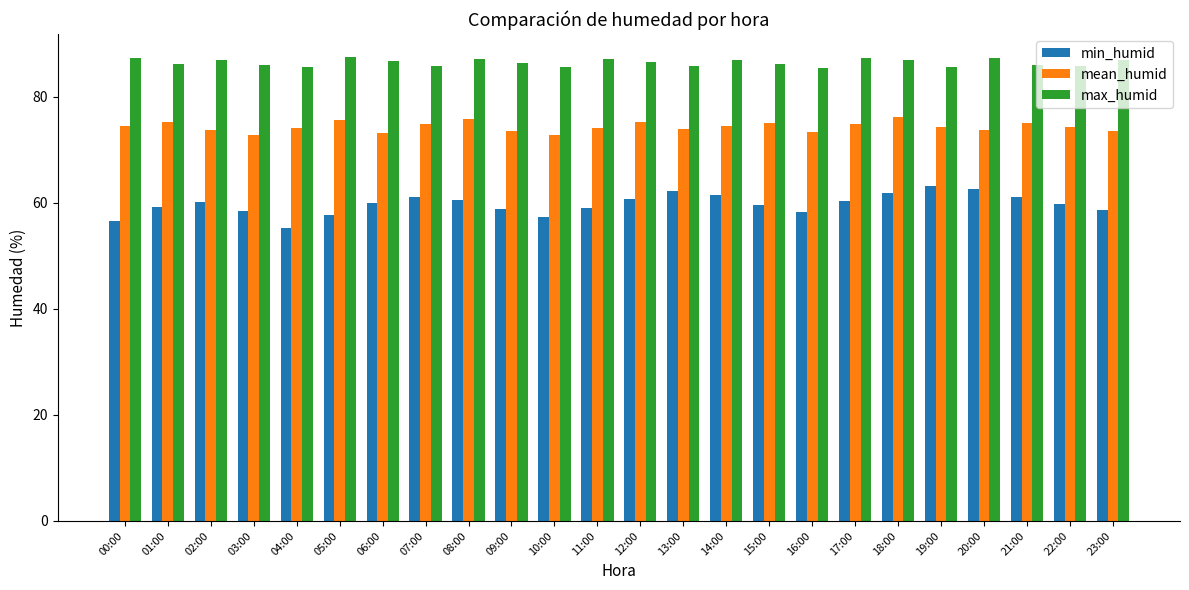

Does the chart contain stacked bars?

No